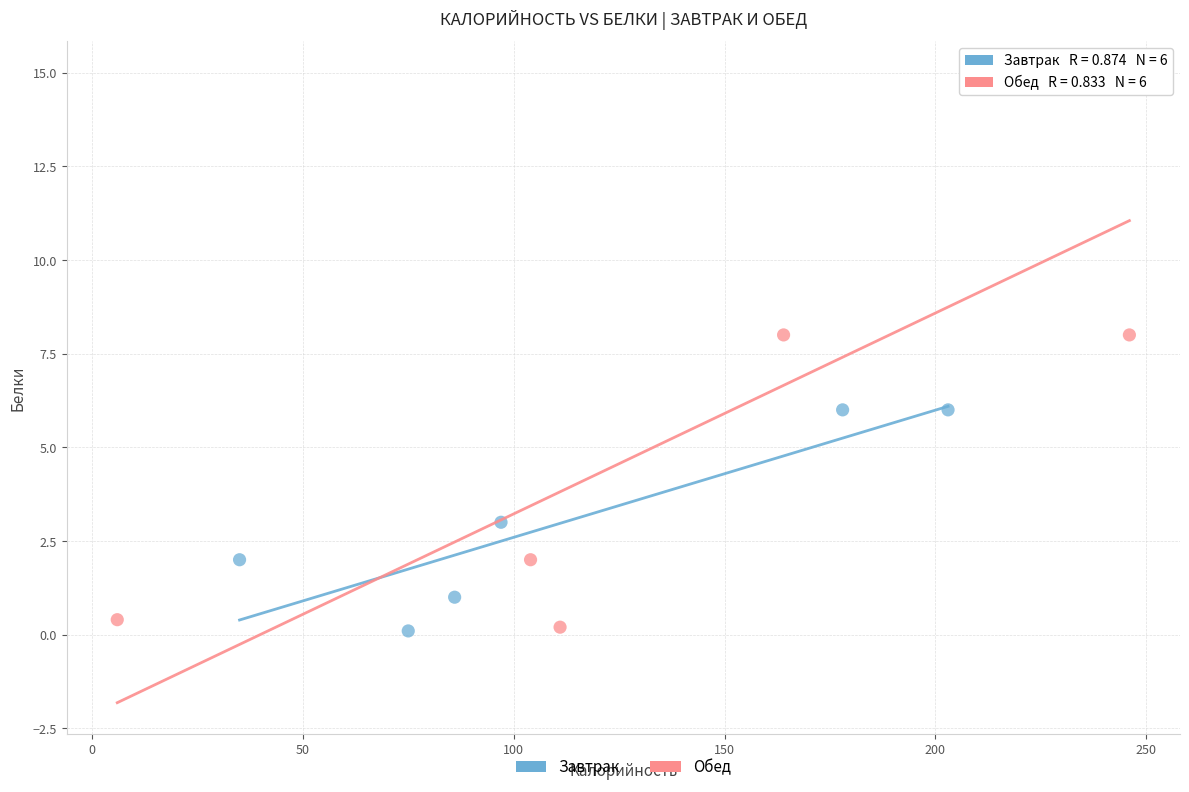

Which series reaches the maximum Y coordinate?

Обед